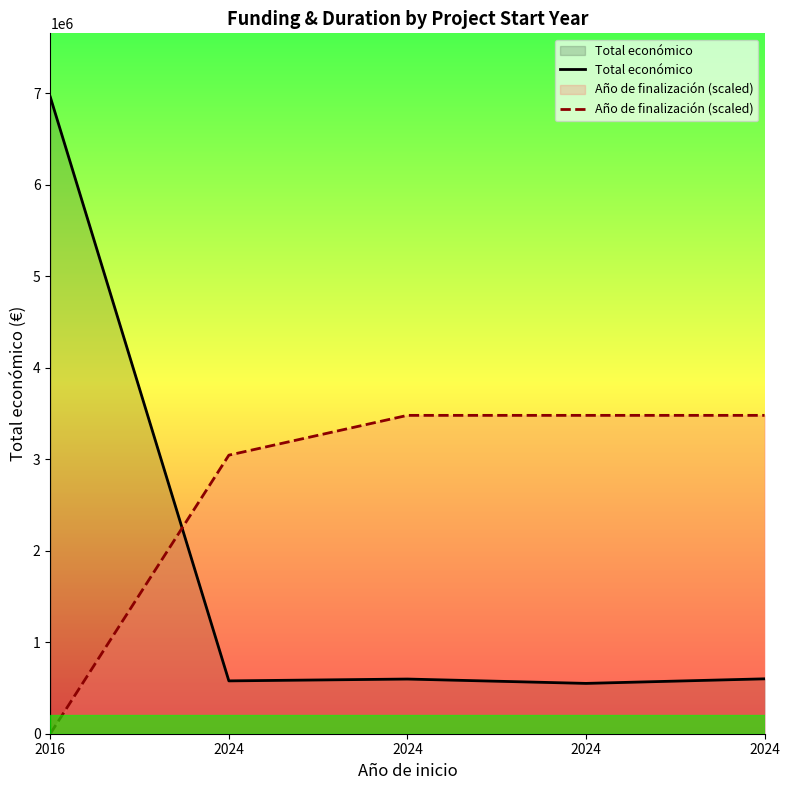

At which label does Total económico first exceed 597651?

2016